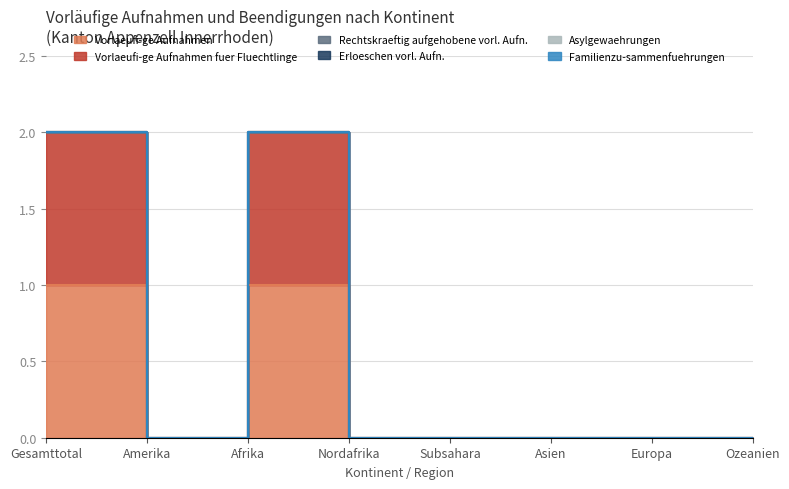

True or false: Erloeschen vorl. Aufn. and Vorlaeufi­ge Aufnahmen fuer Fluechtlinge intersect in this chart.

False